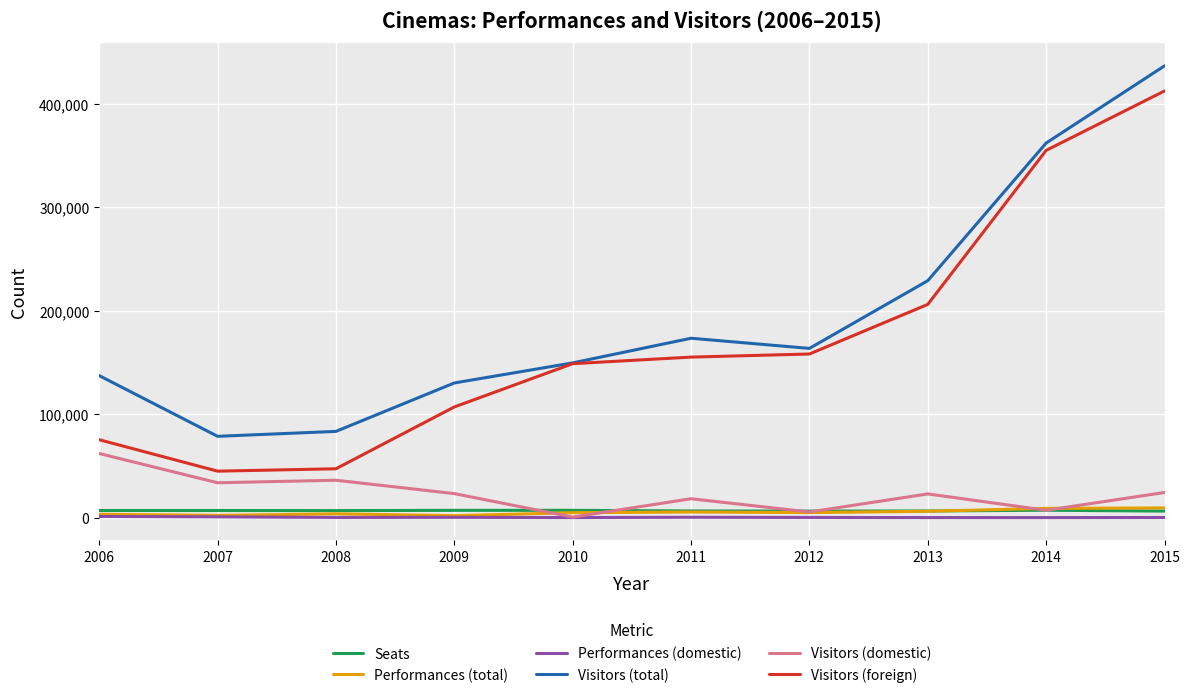

True or false: Performances (total) and Visitors (total) intersect in this chart.

False